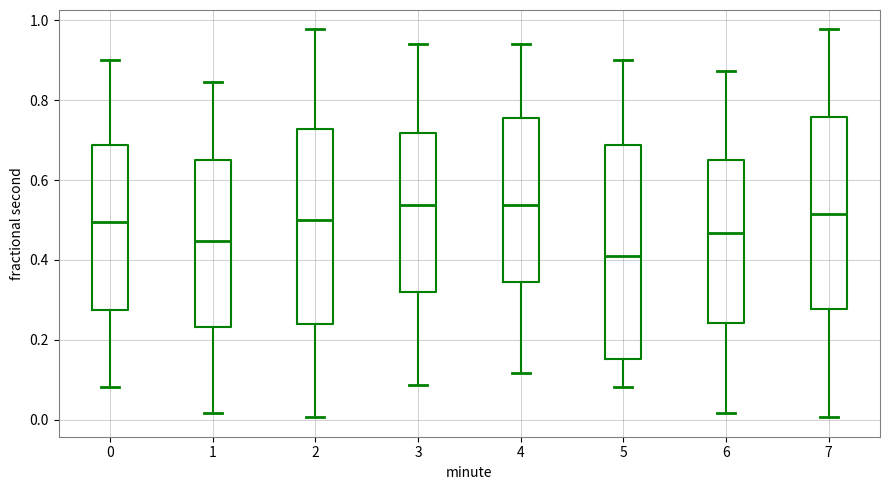

Where does the upper whisker of the box at x = 4 end on the y-axis? The values are not printed on the chart, so give them approximately, as read against the axis.

0.94